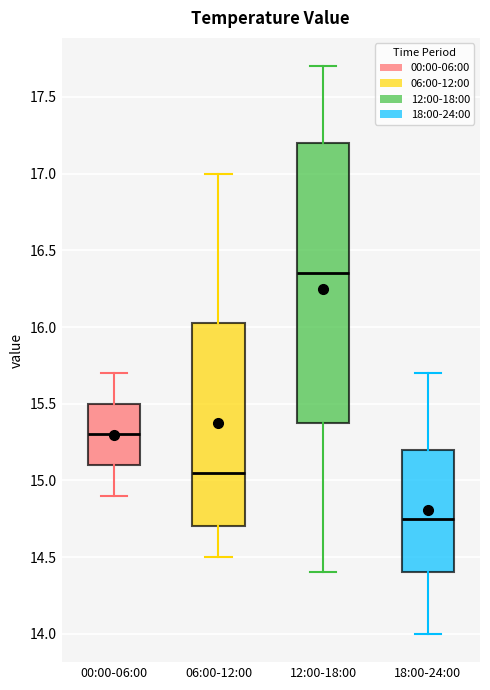

Reading left to right, read every box against the y-axis: the position of its median line, the range the box covers, and the ends of its whiskers. The values are not printed on the chart, so give them approximately, as read against the axis.

00:00-06:00: median 15.30, box 15.10 to 15.50, whiskers 14.90 to 15.70
06:00-12:00: median 15.05, box 14.70 to 16.05, whiskers 14.50 to 17.00
12:00-18:00: median 16.35, box 15.40 to 17.20, whiskers 14.40 to 17.70
18:00-24:00: median 14.75, box 14.40 to 15.20, whiskers 14.00 to 15.70